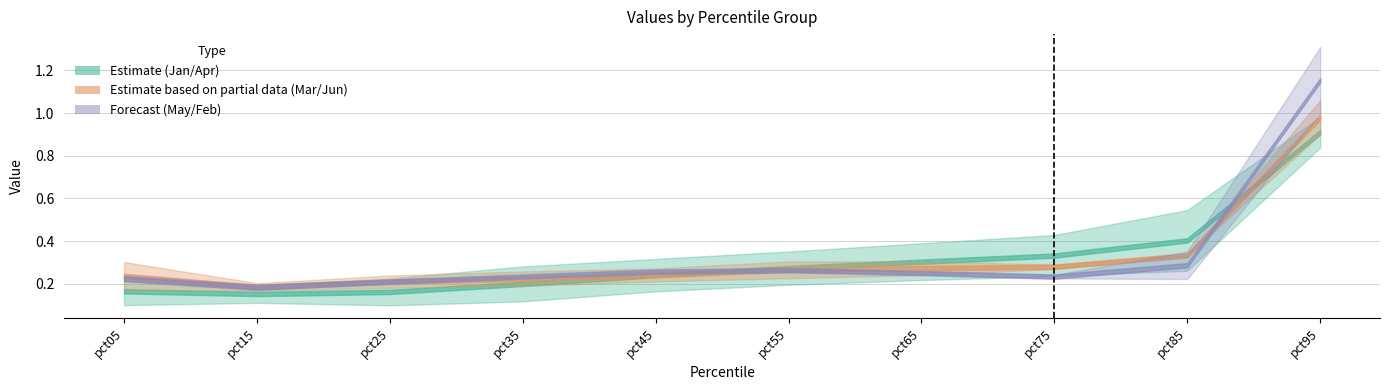

Reading left to right, list all the values displayed in this chart.

Jan: 0.2	0.2	0.2	0.3	0.3	0.4	0.4	0.4	0.5	1.0
Feb: 0.2	0.2	0.2	0.2	0.3	0.3	0.2	0.2	0.4	1.3
Mar: 0.2	0.2	0.2	0.2	0.2	0.2	0.2	0.3	0.3	0.9
Apr: 0.1	0.1	0.1	0.1	0.2	0.2	0.2	0.2	0.3	0.8
May: 0.2	0.2	0.2	0.2	0.3	0.3	0.3	0.2	0.2	1.0
Jun: 0.3	0.2	0.2	0.3	0.3	0.3	0.3	0.3	0.3	1.1